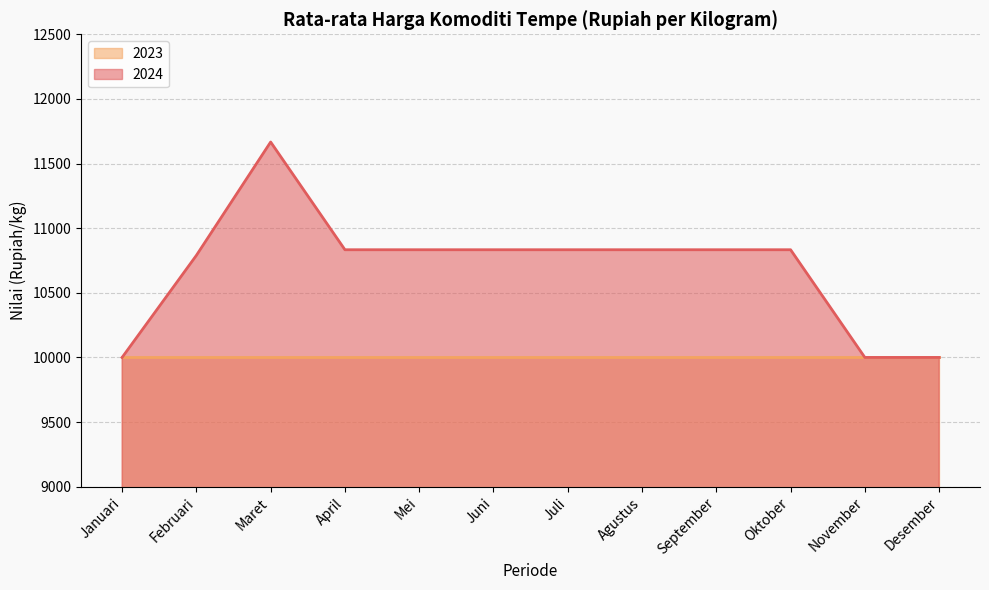

What is the sum of the values at September and April?

21666.7